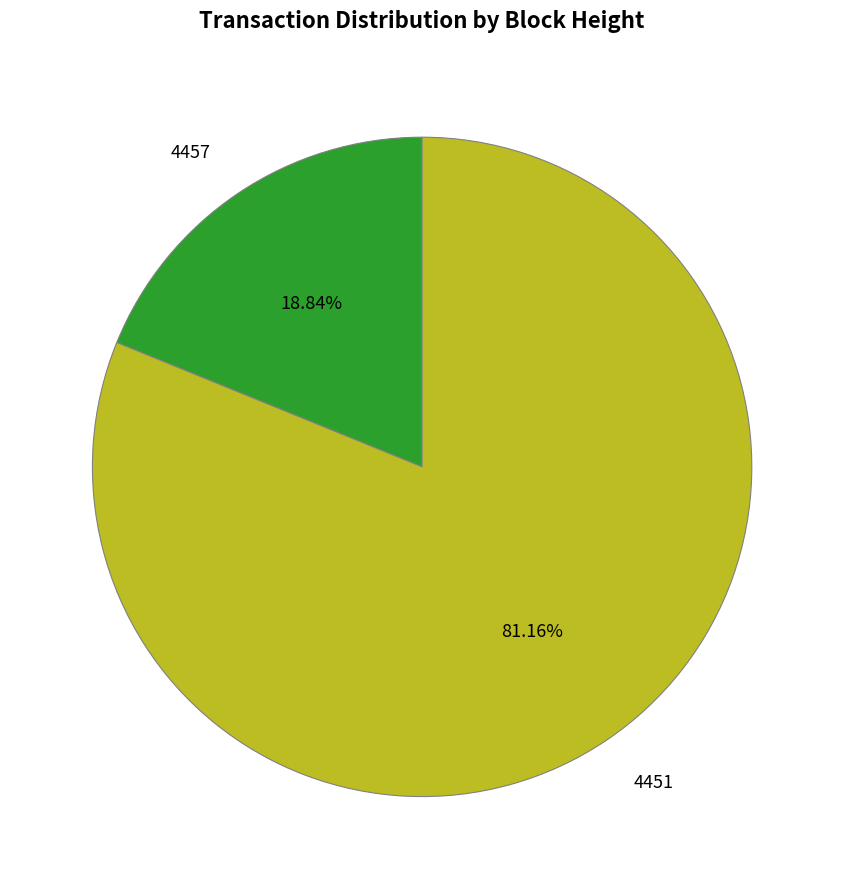

How many segments does this pie chart have?

2